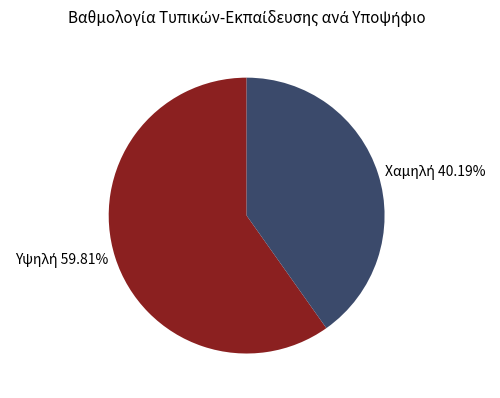

To the nearest percent, what is the average slice percentage?

50%